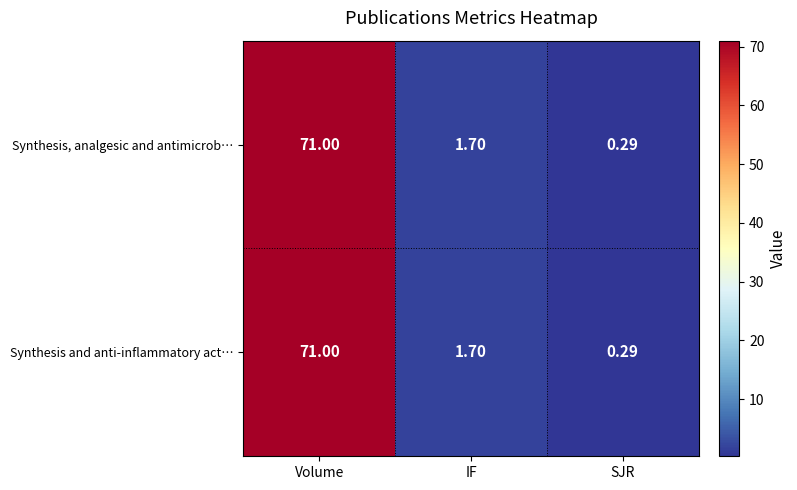

At which category does the chart reach its minimum across all series?

SJR